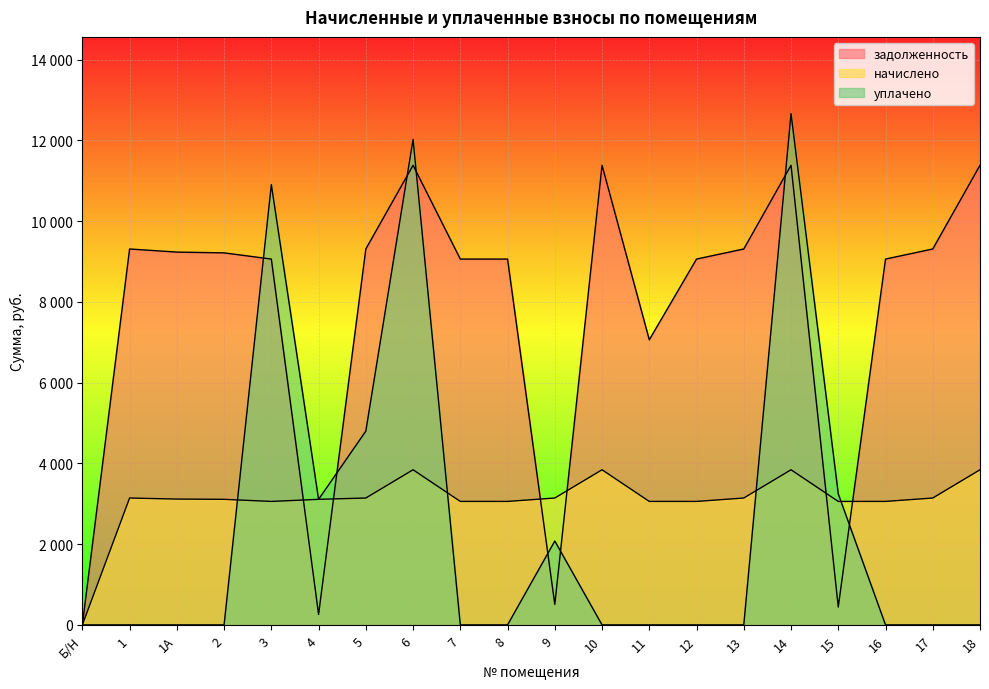

What is the average value of the уплачено series?

2441.7